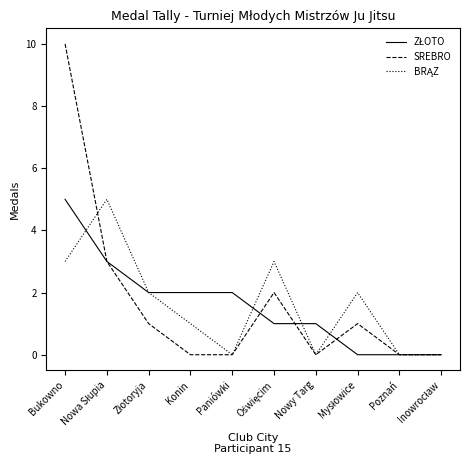

What position from the right is Konin?

7